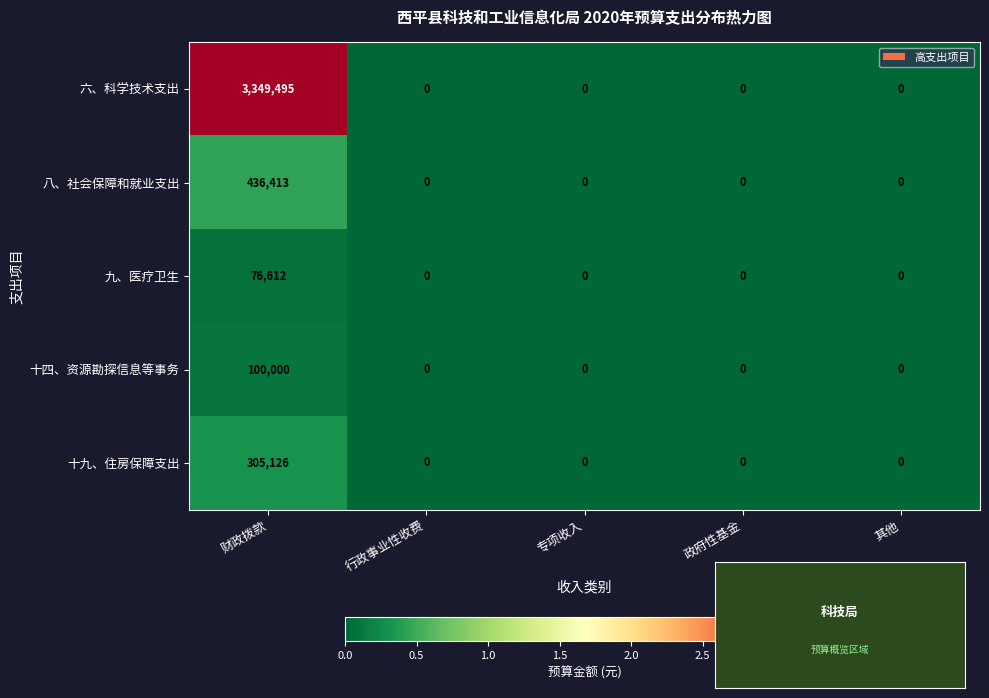

Is it true that 九、医疗卫生 equals 51017 at 其他?

False